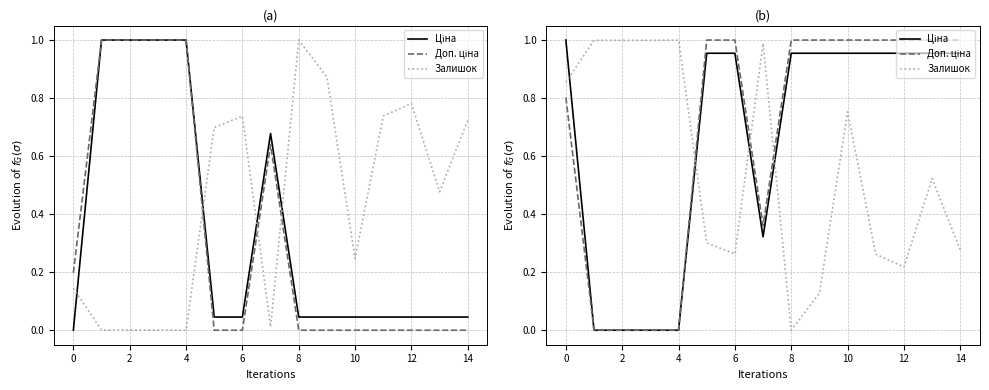

Between 10 and 12, which is larger?

10